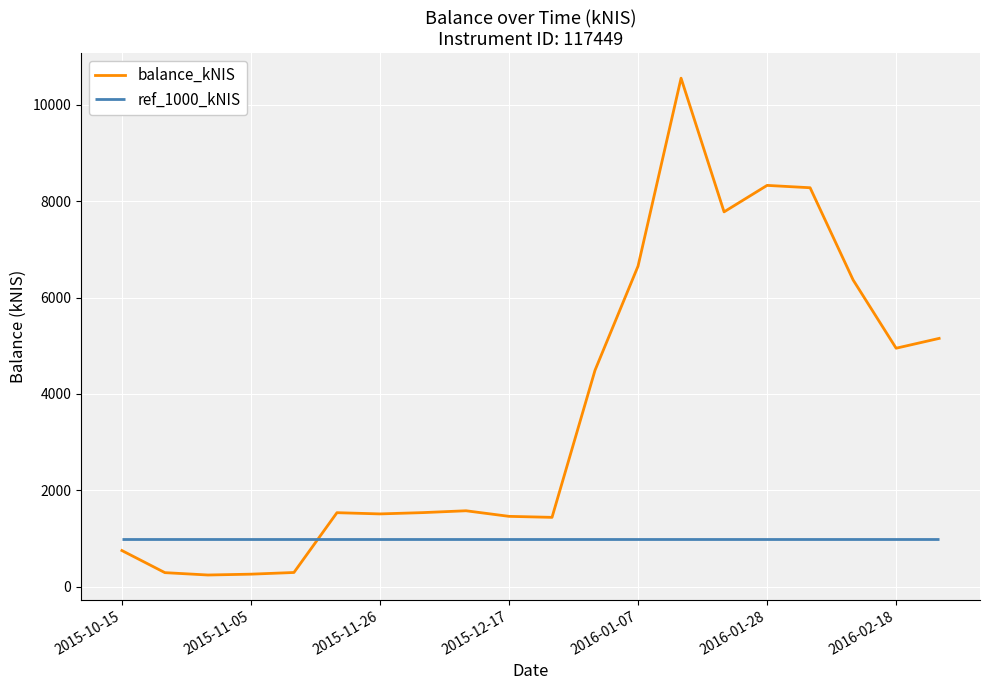

What is the value of the 9th point from the left?

1576.0